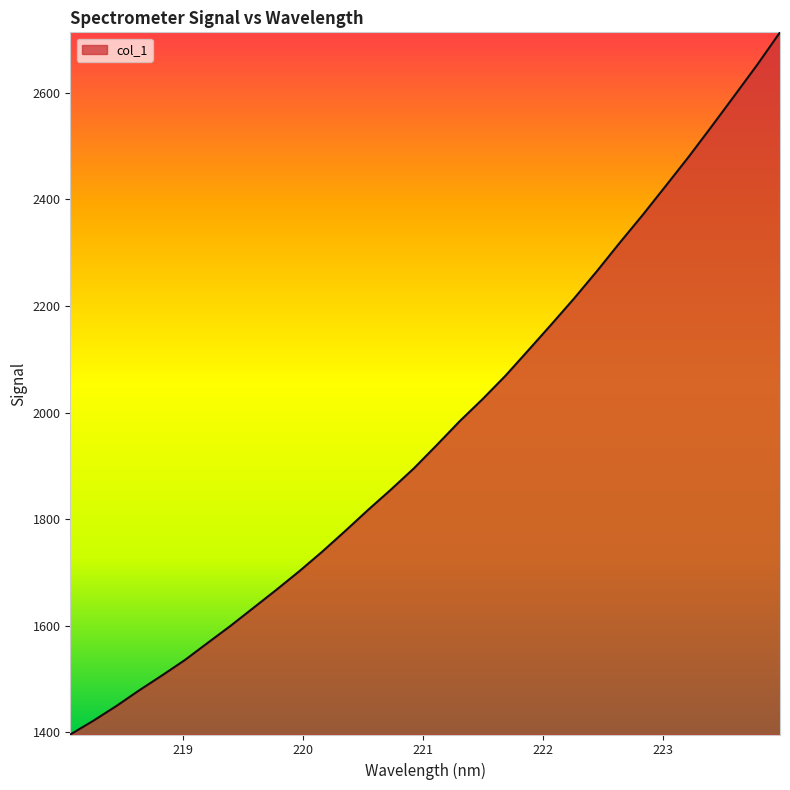

What is the difference between the maximum and minimum values?

1317.2